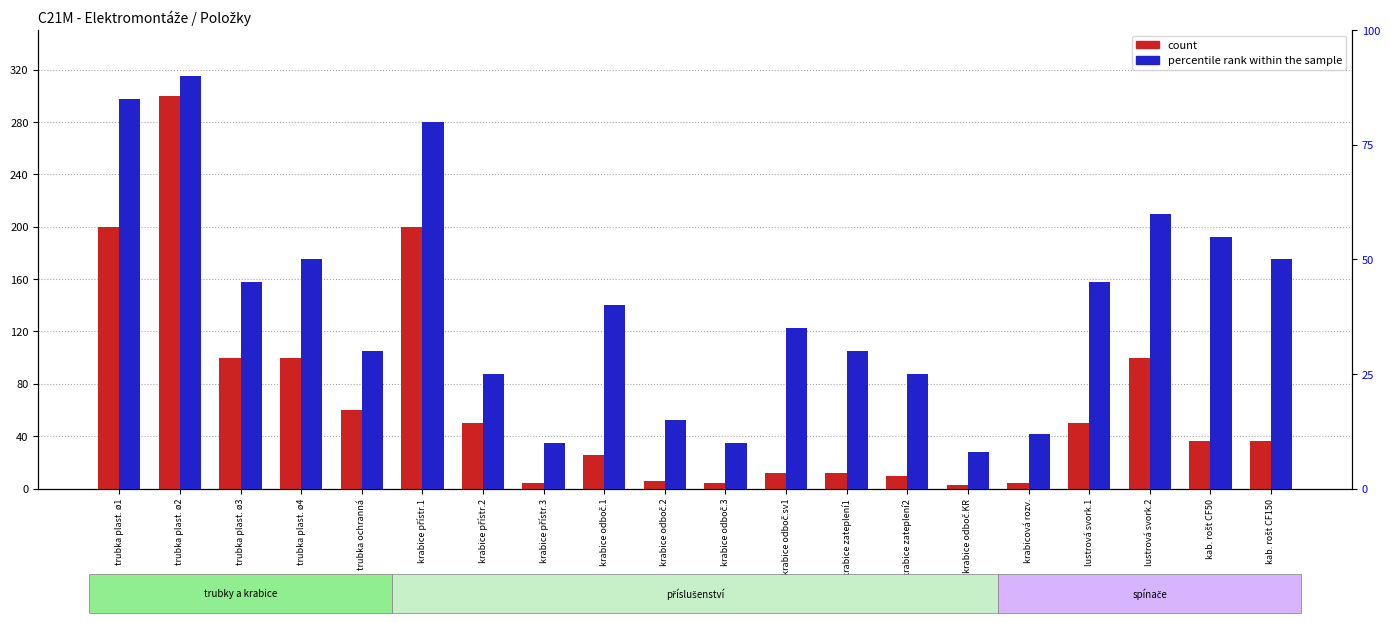

How many bars are there in each group?

2